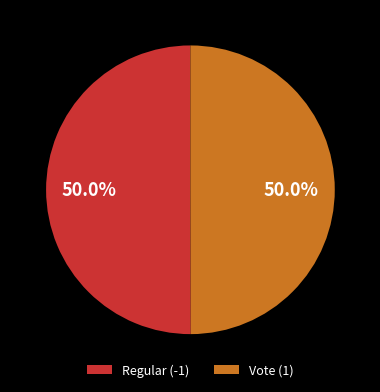

Is it true that Regular (-1) is 62% of the pie?

False